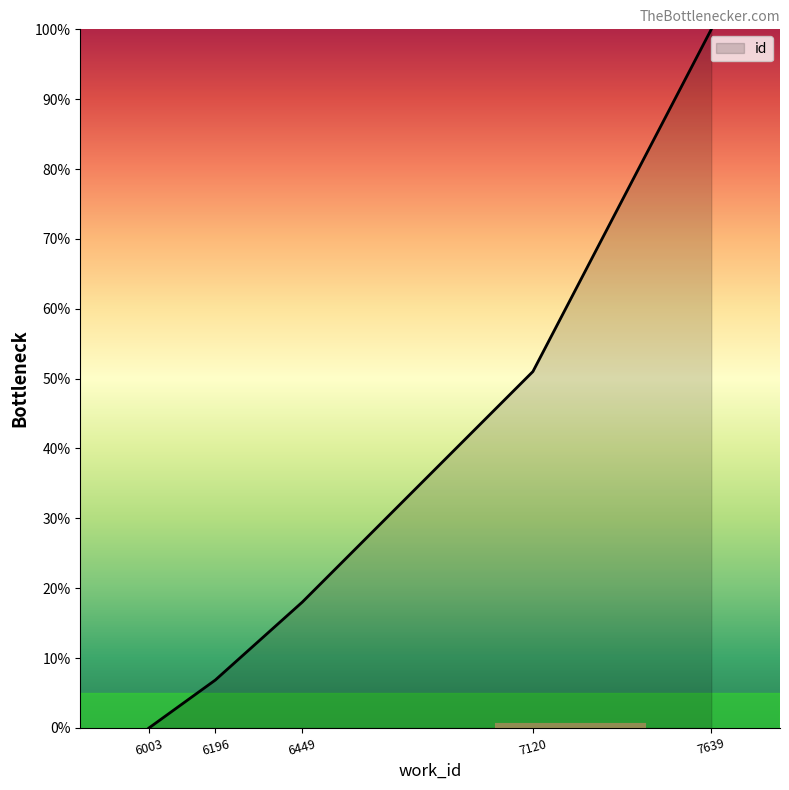

True or false: the data shows -37.1 at 6003.

False